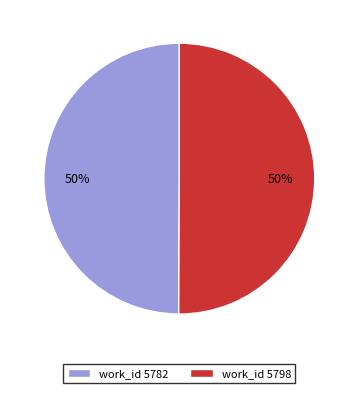

The work_id 5798 slice represents 50% of the pie. True or false?

True